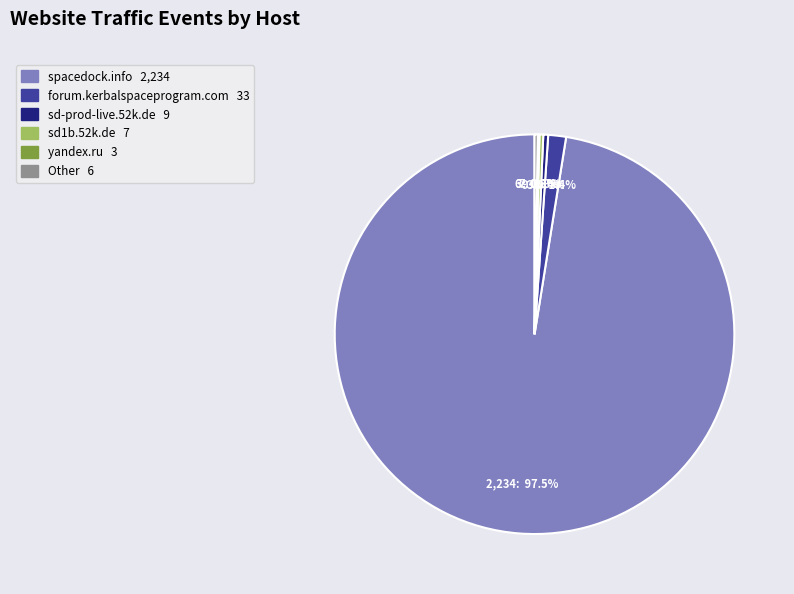

Is there a majority slice in this chart?

Yes